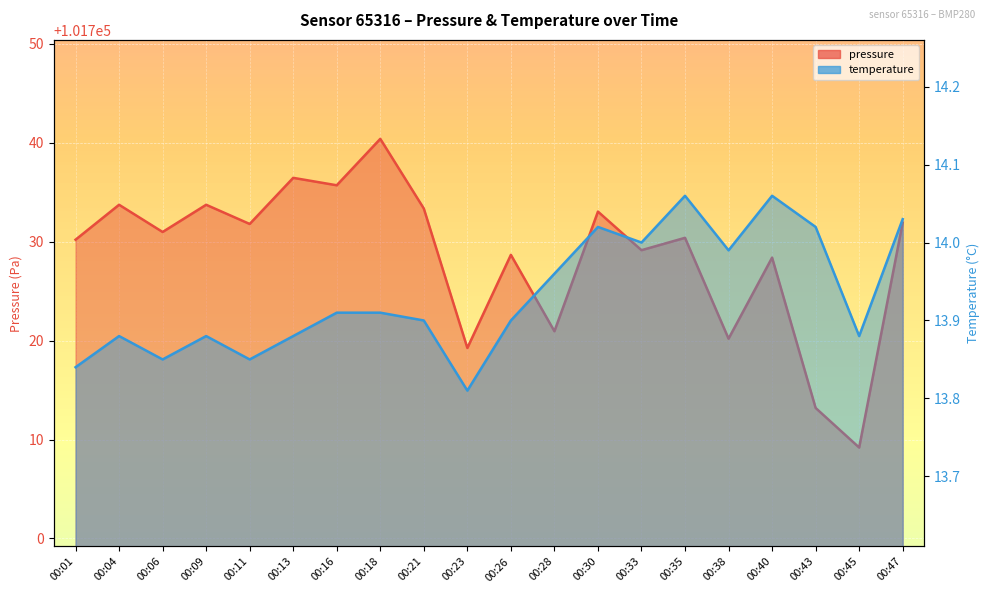

At which category does pressure reach its first local valley?

00:06